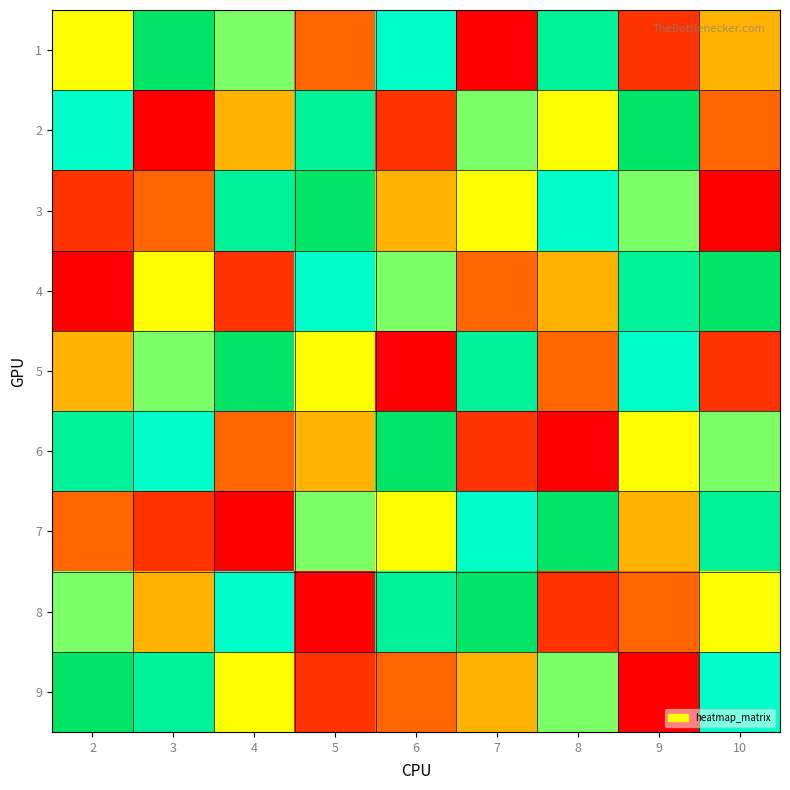

Reading left to right, list all the values displayed in this chart.

1: 2=5	3=9	4=6	5=3	6=7	7=1	8=8	9=2	10=4
2: 2=7	3=1	4=4	5=8	6=2	7=6	8=5	9=9	10=3
3: 2=2	3=3	4=8	5=9	6=4	7=5	8=7	9=6	10=1
4: 2=1	3=5	4=2	5=7	6=6	7=3	8=4	9=8	10=9
5: 2=4	3=6	4=9	5=5	6=1	7=8	8=3	9=7	10=2
6: 2=8	3=7	4=3	5=4	6=9	7=2	8=1	9=5	10=6
7: 2=3	3=2	4=1	5=6	6=5	7=7	8=9	9=4	10=8
8: 2=6	3=4	4=7	5=1	6=8	7=9	8=2	9=3	10=5
9: 2=9	3=8	4=5	5=2	6=3	7=4	8=6	9=1	10=7